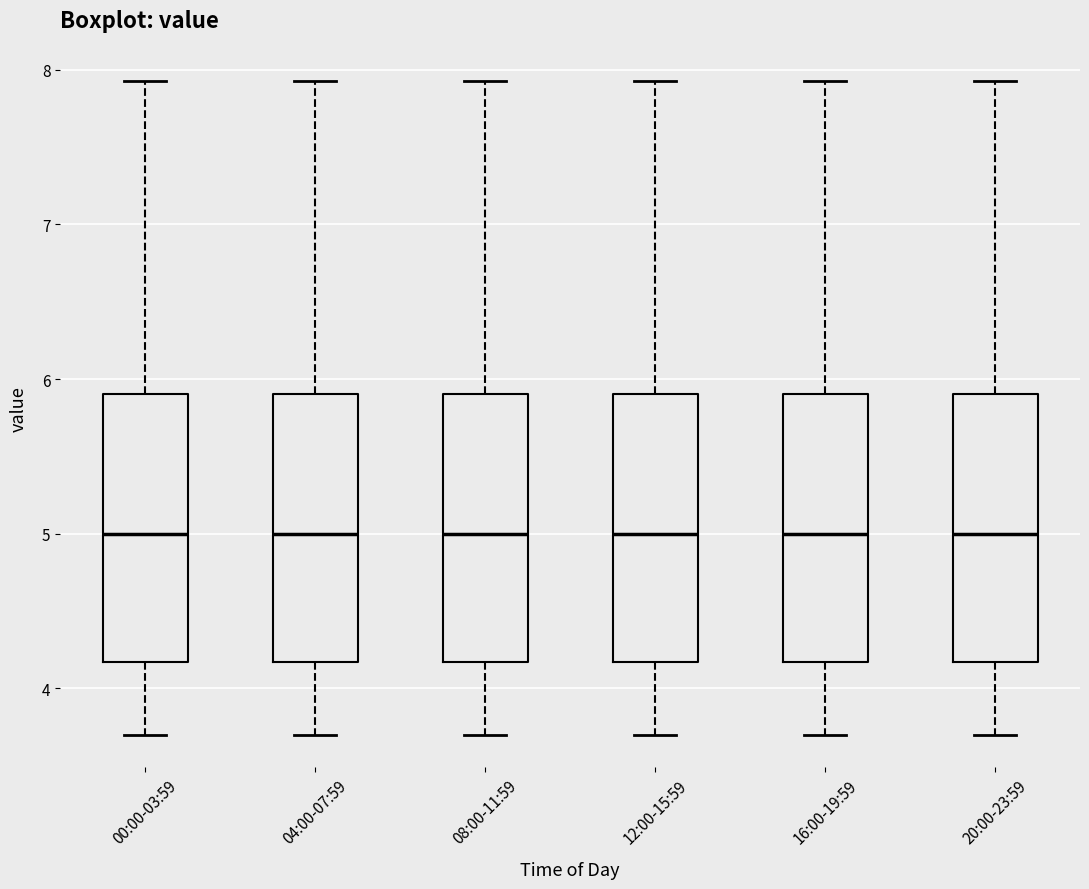

Reading left to right, transcribe this box plot: for each box, give where its median line is, the range the box spans, and where its two whiskers end, as read against the y-axis. The values are not printed on the chart, so give them approximately, as read against the axis.

00:00-03:59: median 5.0, box 4.2 to 5.9, whiskers 3.7 to 7.9
04:00-07:59: median 5.0, box 4.2 to 5.9, whiskers 3.7 to 7.9
08:00-11:59: median 5.0, box 4.2 to 5.9, whiskers 3.7 to 7.9
12:00-15:59: median 5.0, box 4.2 to 5.9, whiskers 3.7 to 7.9
16:00-19:59: median 5.0, box 4.2 to 5.9, whiskers 3.7 to 7.9
20:00-23:59: median 5.0, box 4.2 to 5.9, whiskers 3.7 to 7.9